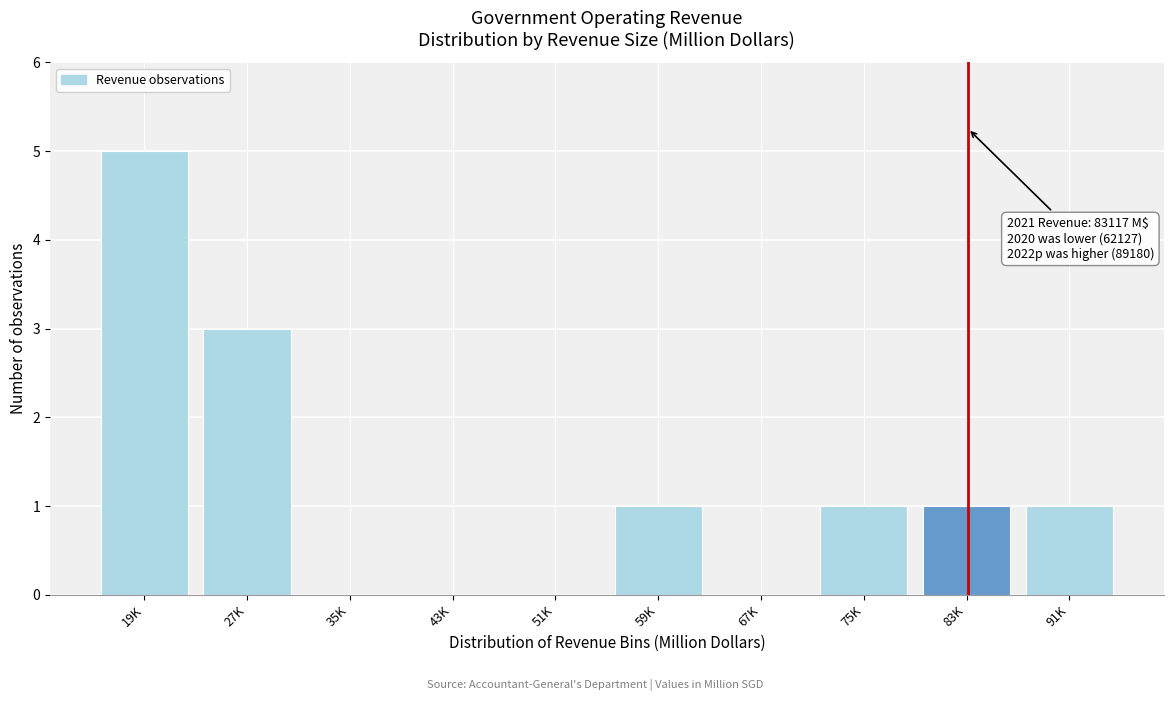

Reading left to right, list all the values displayed in this chart.

19K=5	27K=3	35K=0	43K=0	51K=0	59K=1	67K=0	75K=1	83K=1	91K=1